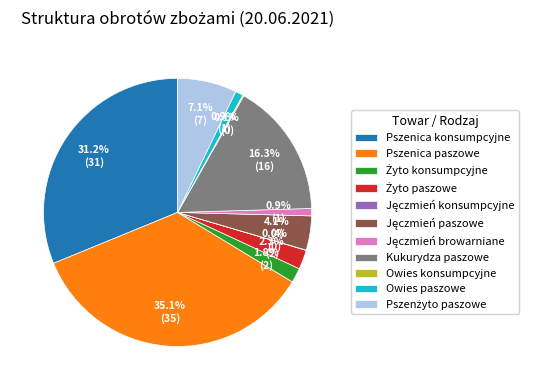

To the nearest percent, what is the difference between the largest and smallest slice percentages?

35%